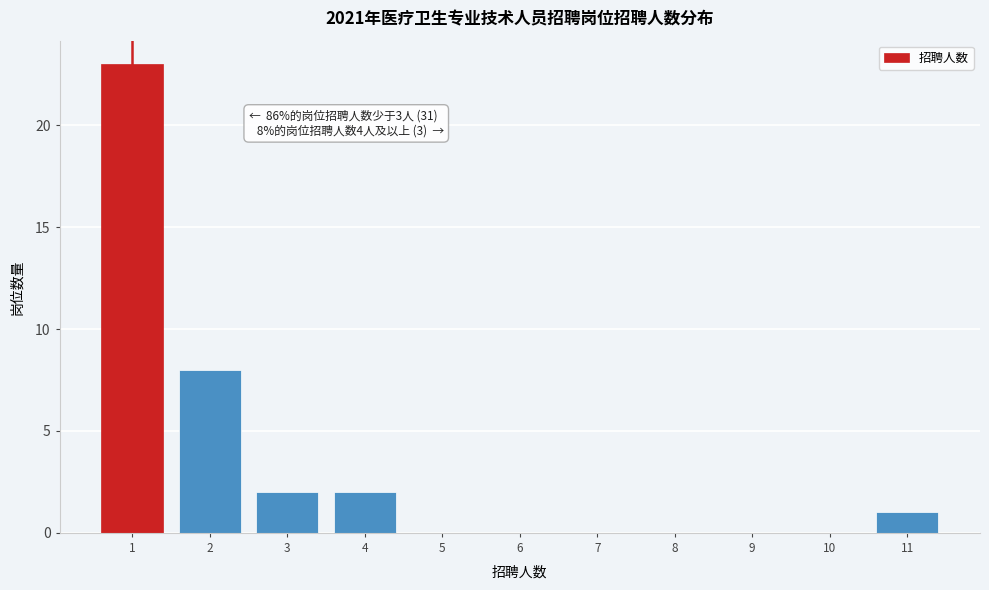

Reading right to left, extract all data points from this chart.

11=1	10=0	9=0	8=0	7=0	6=0	5=0	4=2	3=2	2=8	1=23